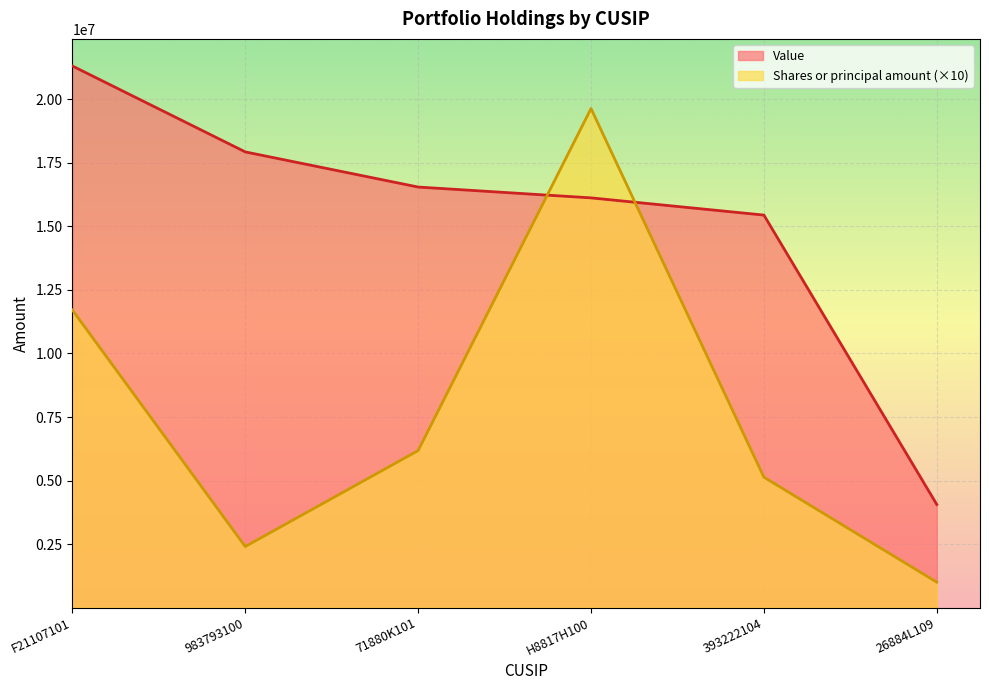

Which series has the widest spread of values?

Shares or principal amount (×10)